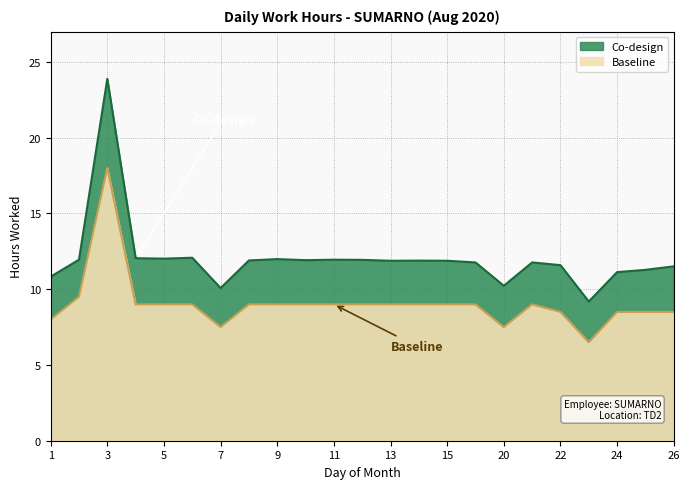

Reading left to right, list all the values displayed in this chart.

Co-design: 1=10.8	2=11.9	3=23.9	4=12.1	5=12.0	6=12.1	7=10.1	8=11.9	9=12.0	10=11.9	11=11.9	12=11.9	13=11.9	14=11.9	15=11.9	17=11.8	20=10.2	21=11.8	22=11.6	23=9.2	24=11.1	25=11.3	26=11.5
Baseline: 1=8.0	2=9.5	3=18.0	4=9.0	5=9.0	6=9.0	7=7.5	8=9.0	9=9.0	10=9.0	11=9.0	12=9.0	13=9.0	14=9.0	15=9.0	17=9.0	20=7.5	21=9.0	22=8.5	23=6.5	24=8.5	25=8.5	26=8.5